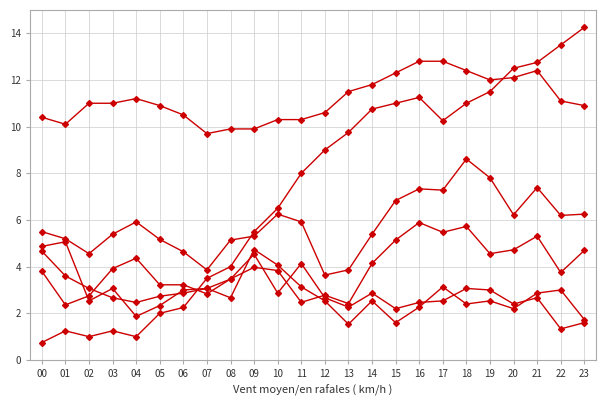

Between 13 and 03, which is larger?

03